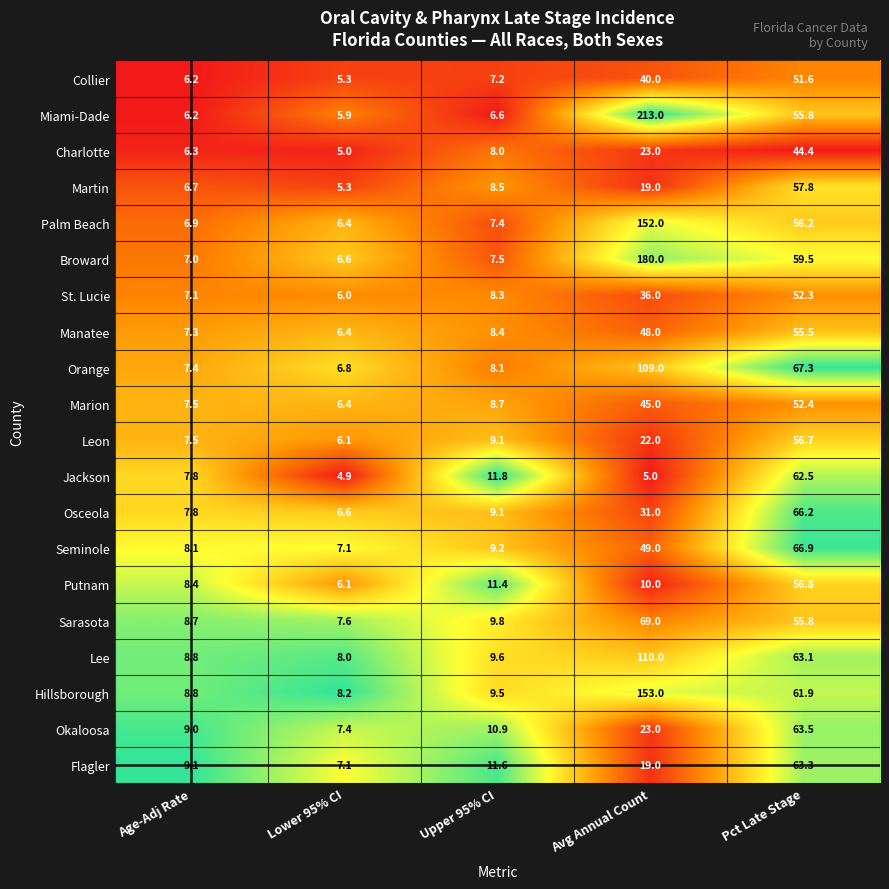

Where does the Leon series first go above 9?

Upper 95% CI